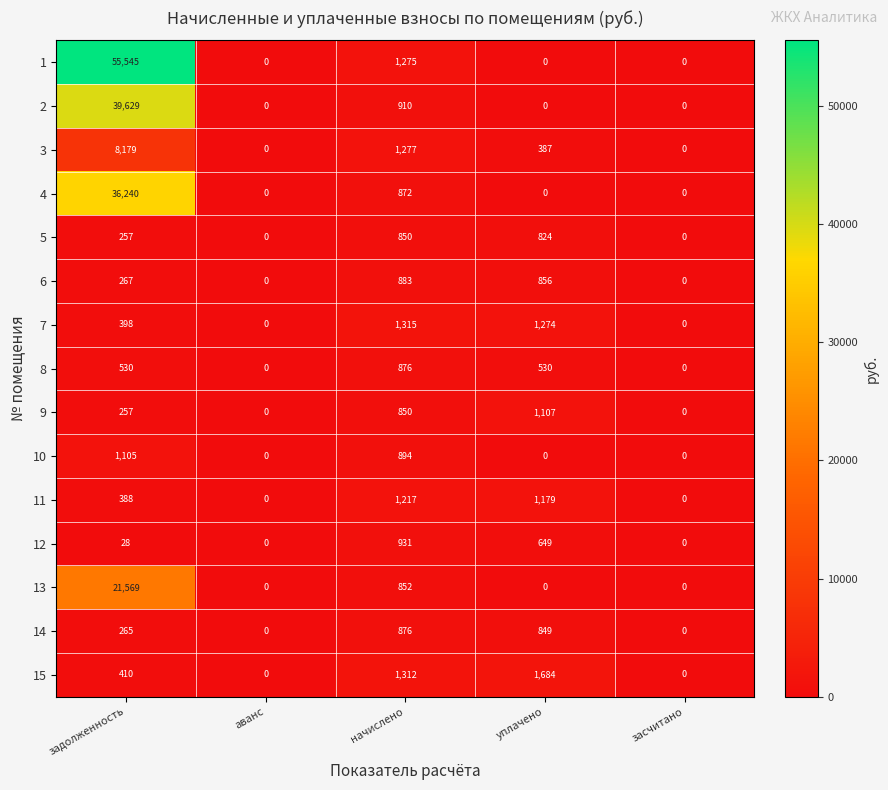

What is the greatest value displayed?

55545